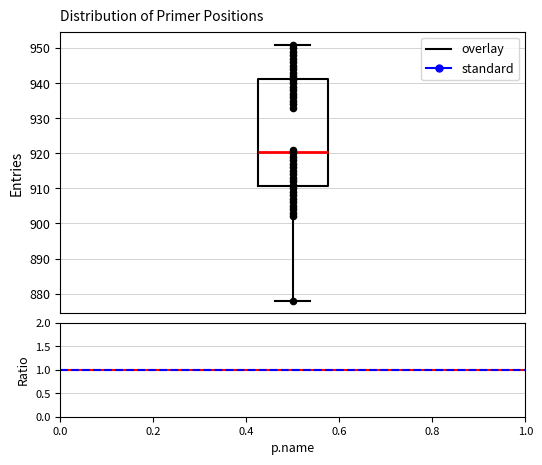

Transcribe this box plot: give where the median line is, the range the box spans, and where the two whiskers end, as read against the y-axis. The values are not printed on the chart, so give them approximately, as read against the axis.

median 921, box 911 to 941, whiskers 878 to 951